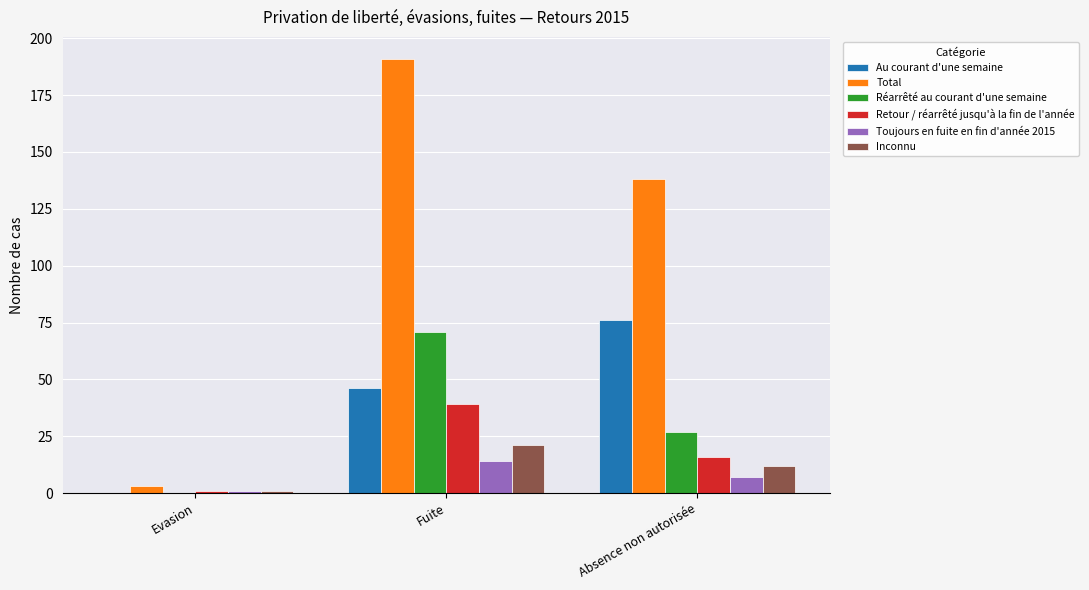

Which label corresponds to the largest value in the chart?

Fuite